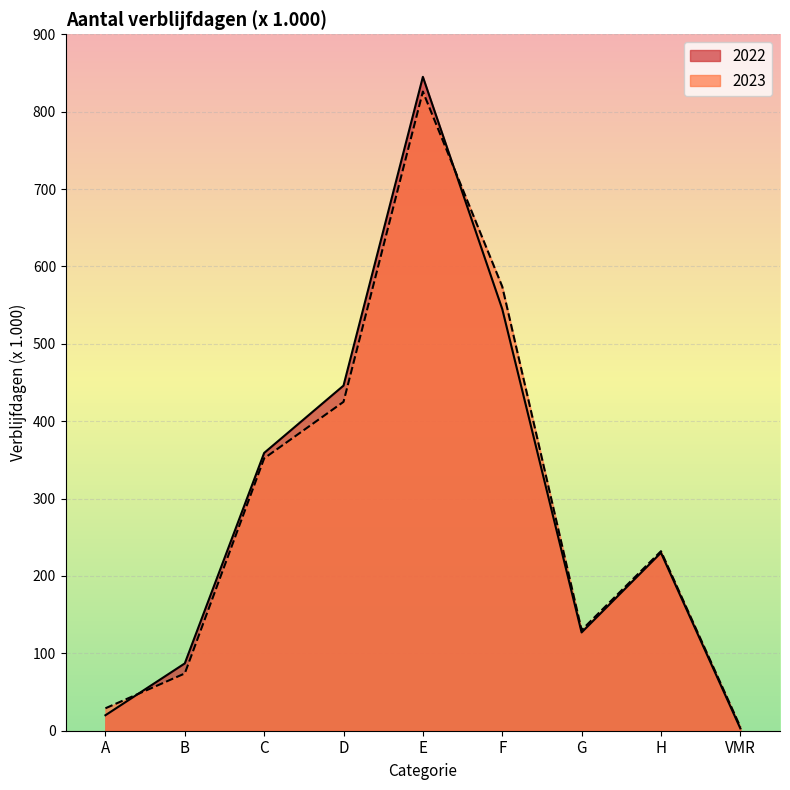

What is the smallest value displayed?

3